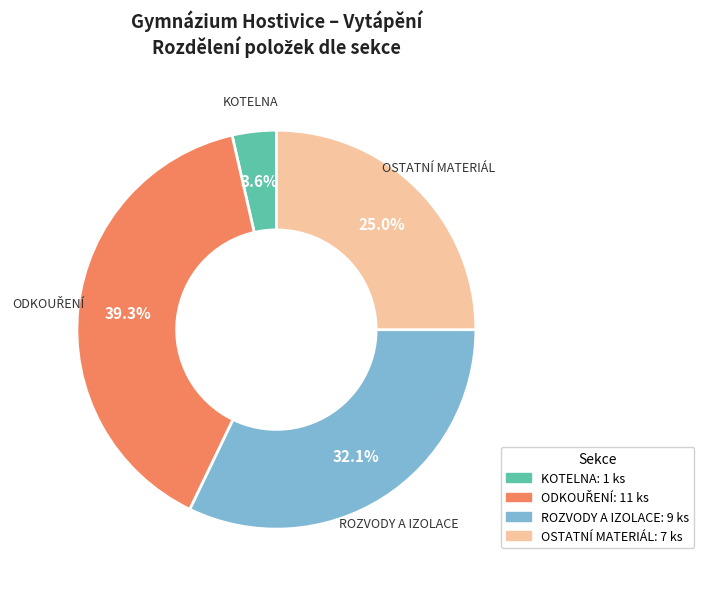

Is there a majority slice in this chart?

No